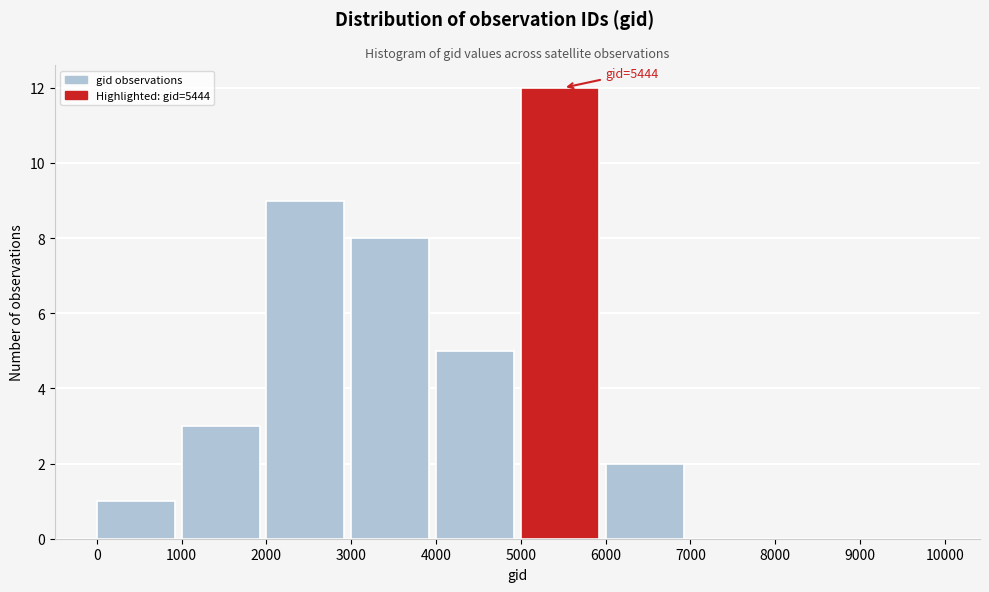

Over which range of the x-axis is the bar tallest?

5000 to 6000